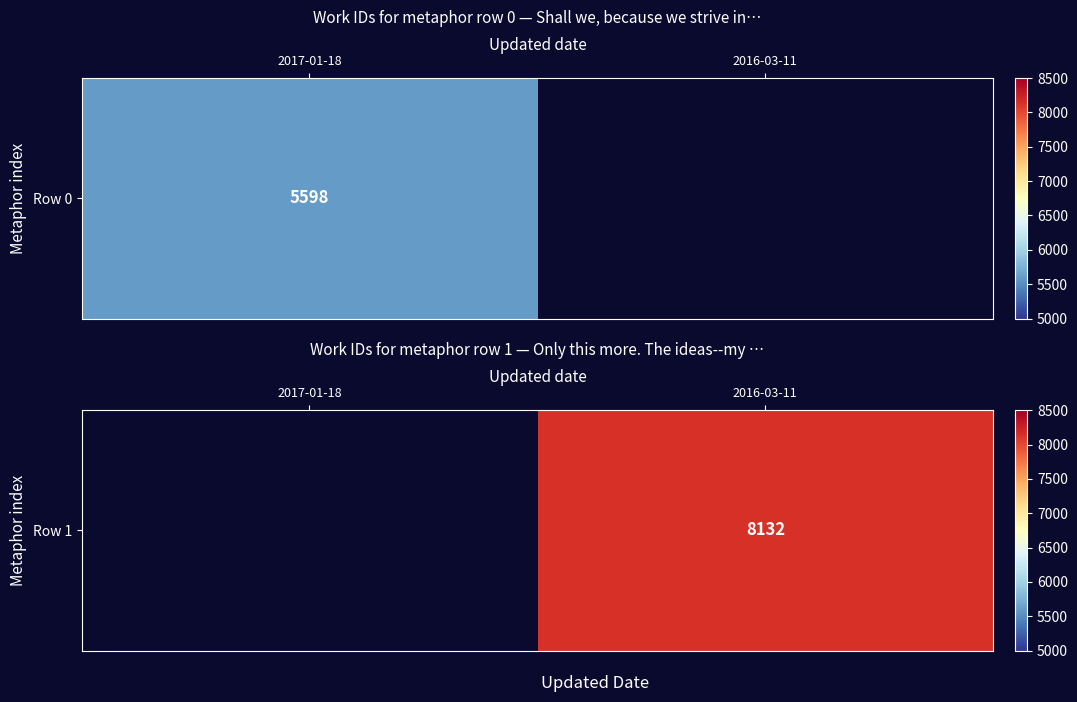

List the labels in order of value, smallest first.

2017-01-18, 2016-03-11